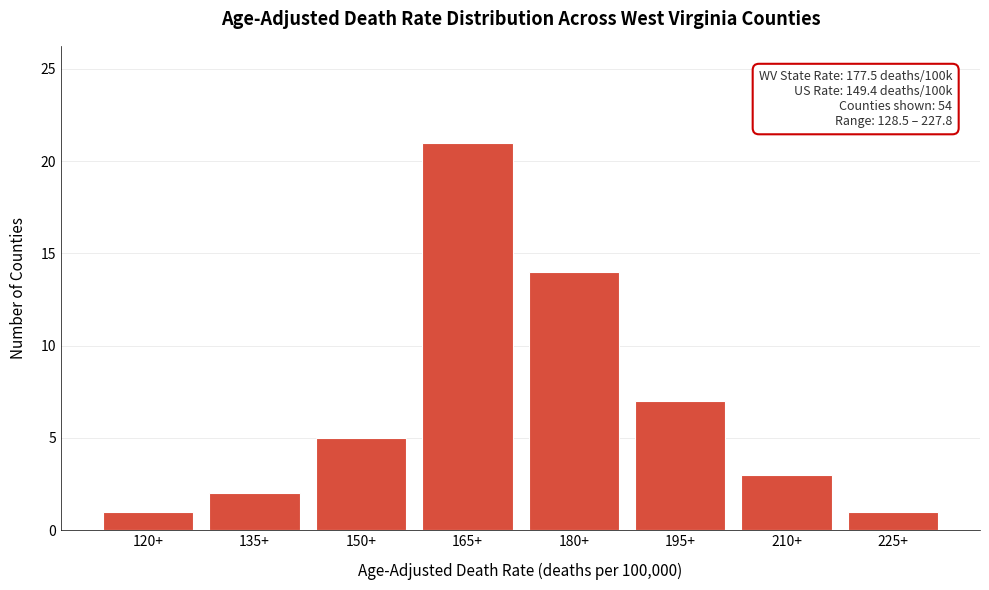

Reading left to right, transcribe all the data shown in this chart.

120+=1	135+=2	150+=5	165+=21	180+=14	195+=7	210+=3	225+=1